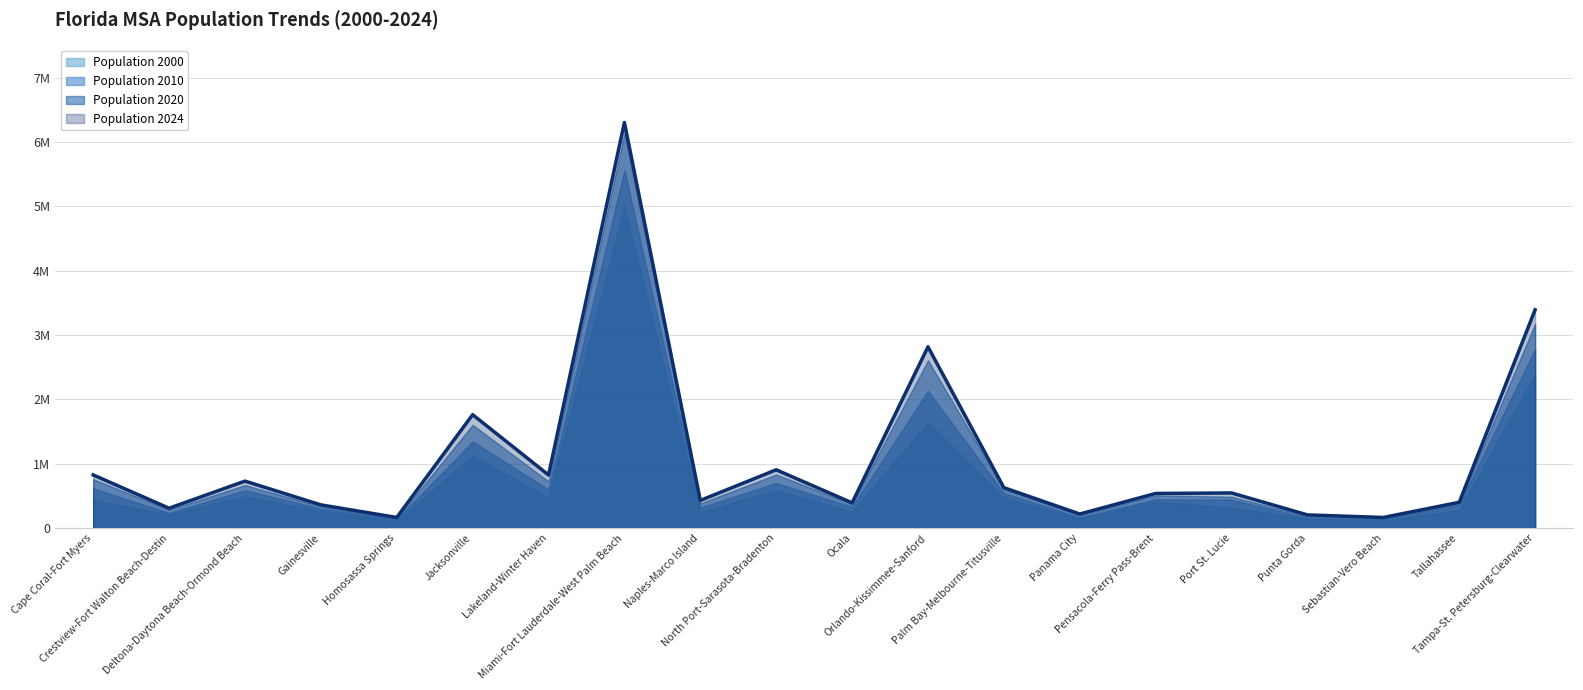

Between Palm Bay-Melbourne-Titusville and Orlando-Kissimmee-Sanford, which is larger?

Orlando-Kissimmee-Sanford